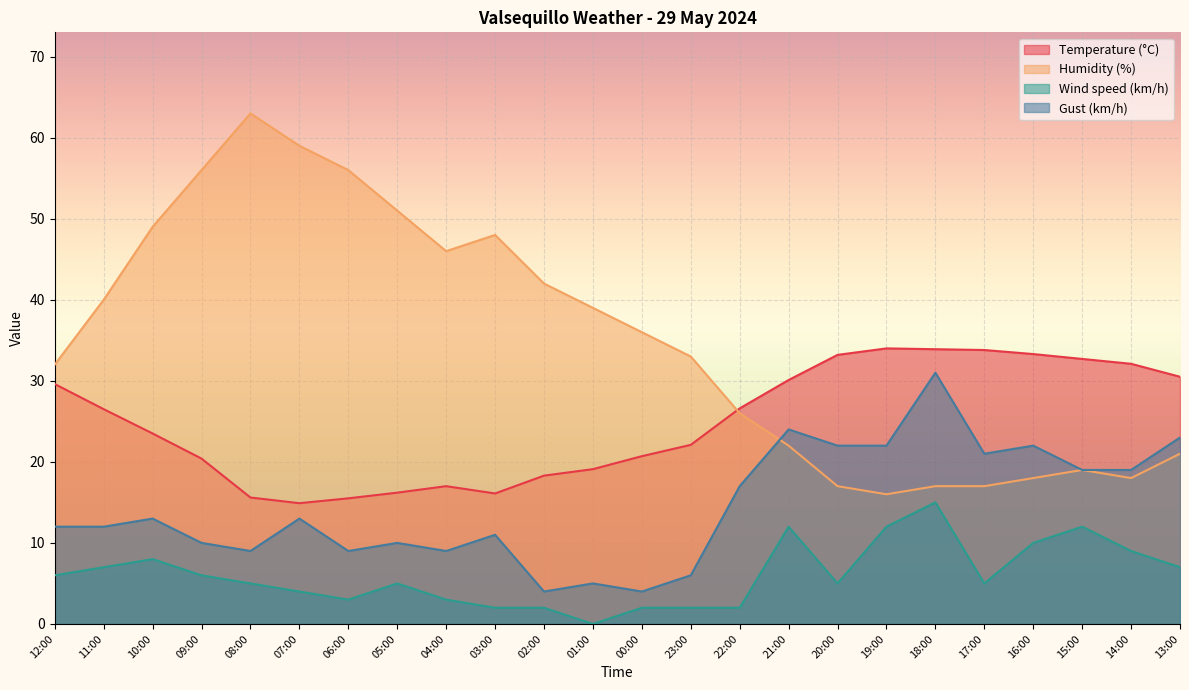

What is the label of the 5th point from the right?

17:00